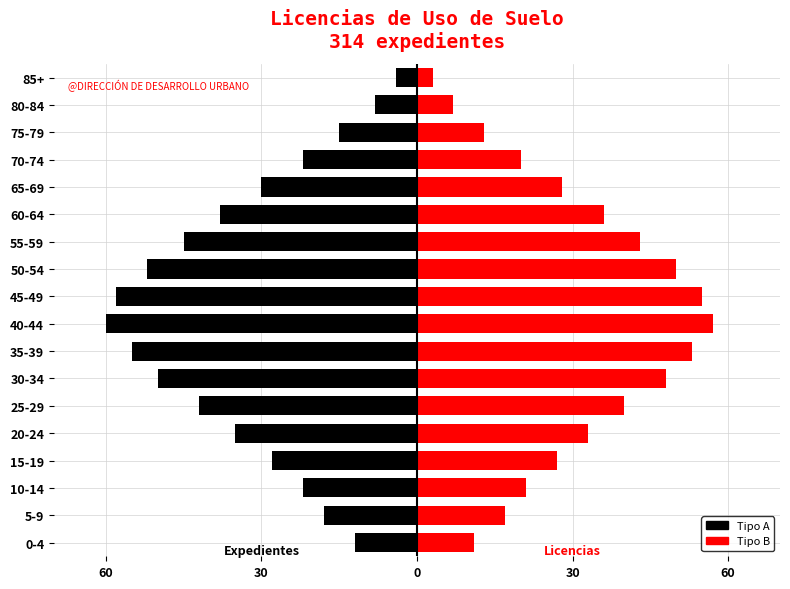

Reading left to right, list all the values displayed in this chart.

LICENCIA DE USO DE SUELO ESPECÍFICO: -12	-18	-22	-28	-35	-42	-50	-55	-60	-58	-52	-45	-38	-30	-22	-15	-8	-4
LICENCIA DE USO DE SUELO ESPECÍFICO (alt): 11	17	21	27	33	40	48	53	57	55	50	43	36	28	20	13	7	3